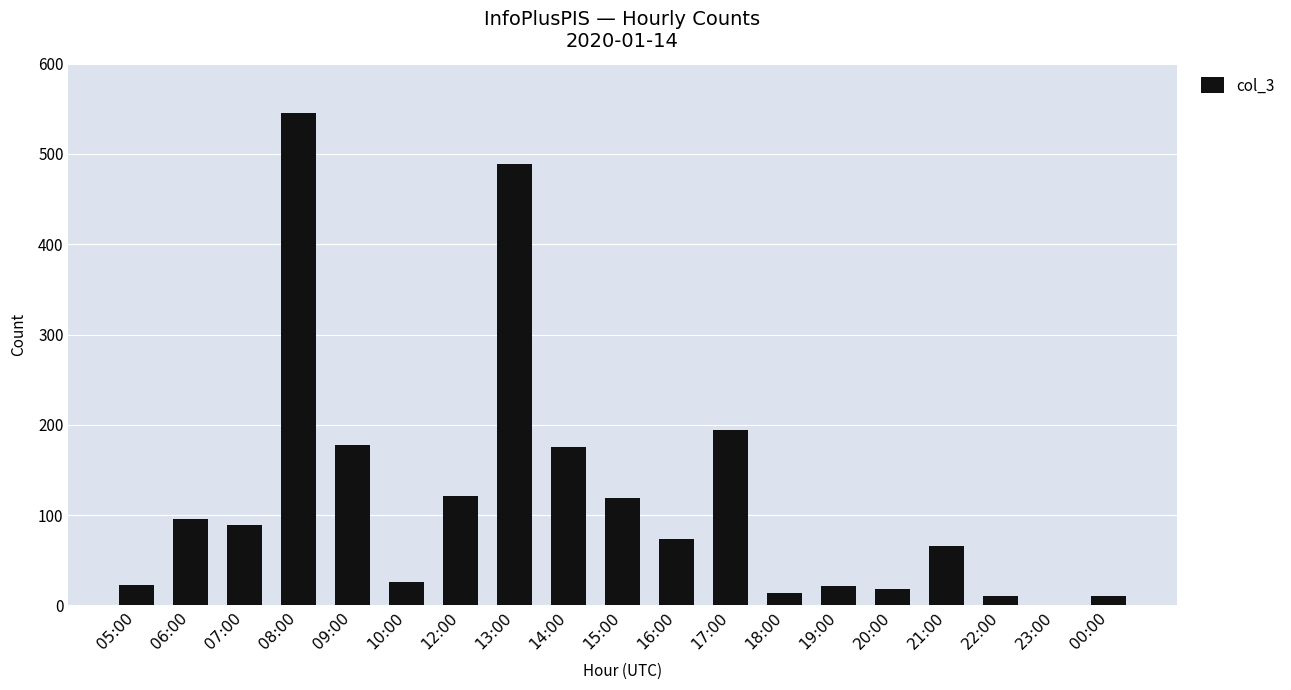

Which has a higher value, 12:00 or 07:00?

12:00